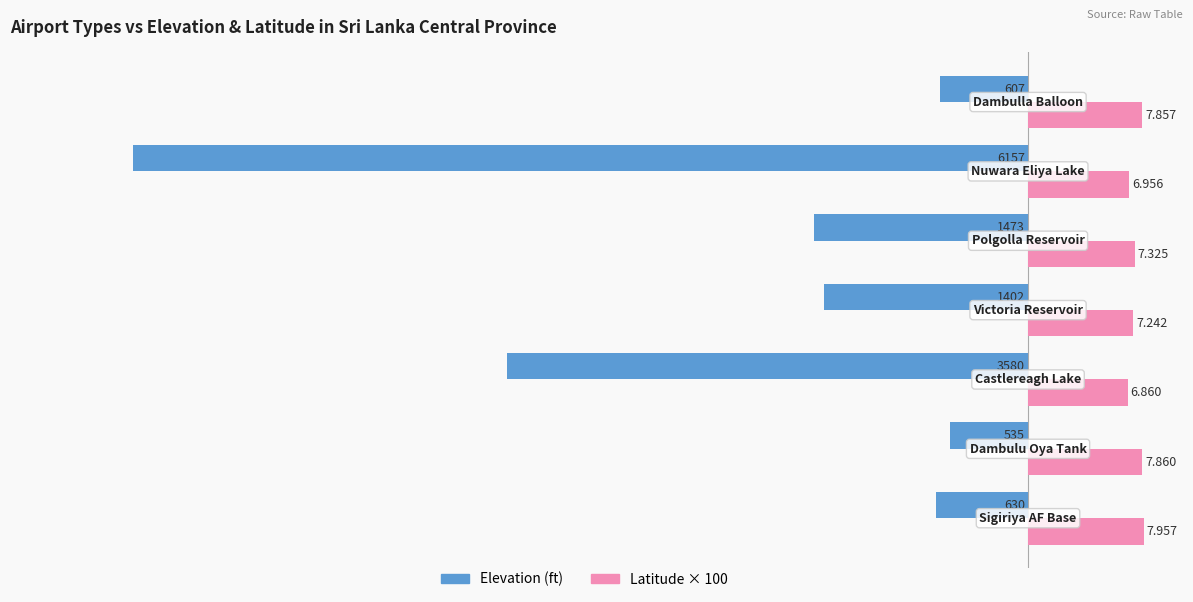

What are all the series names shown in the legend?

Elevation (ft), Latitude × 100